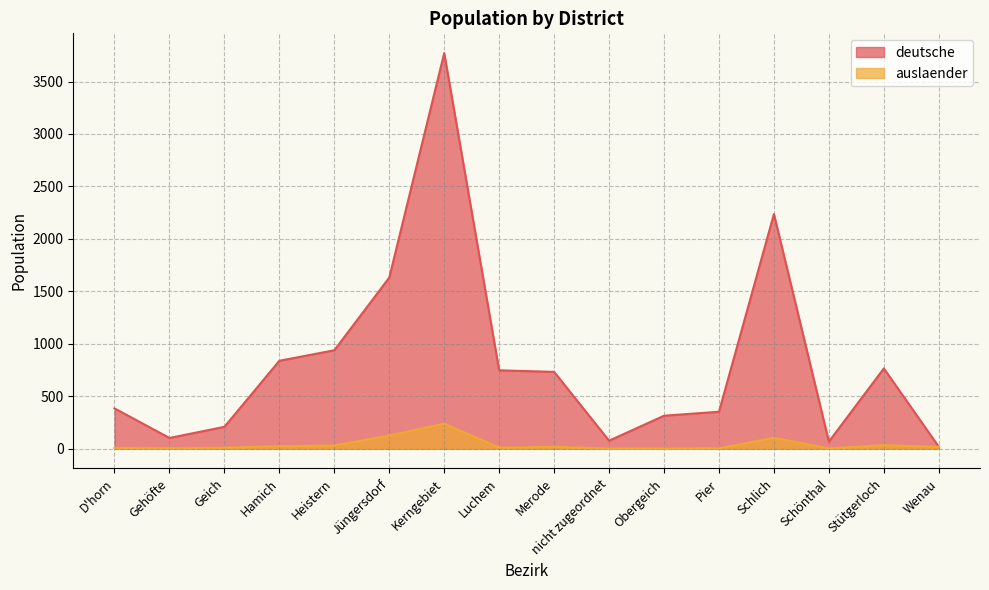

True or false: auslaender has more than 0 interior local peaks.

True